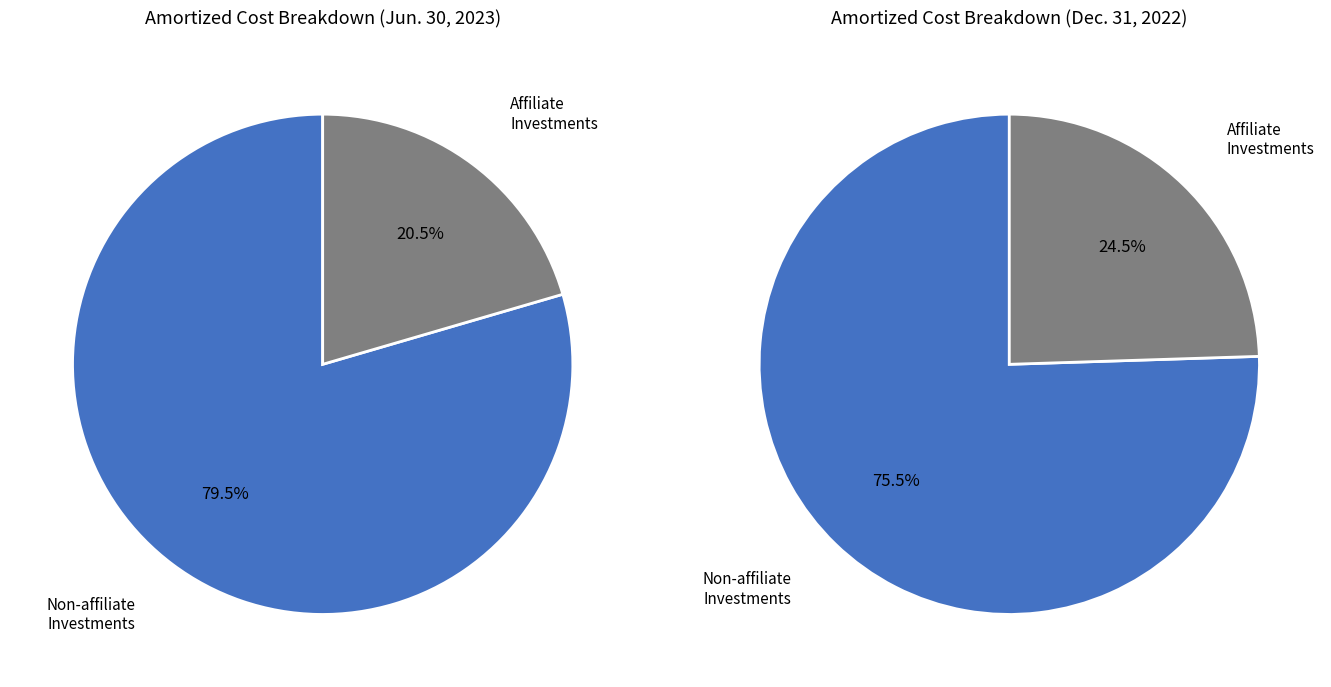

Does any single category account for the majority?

Yes